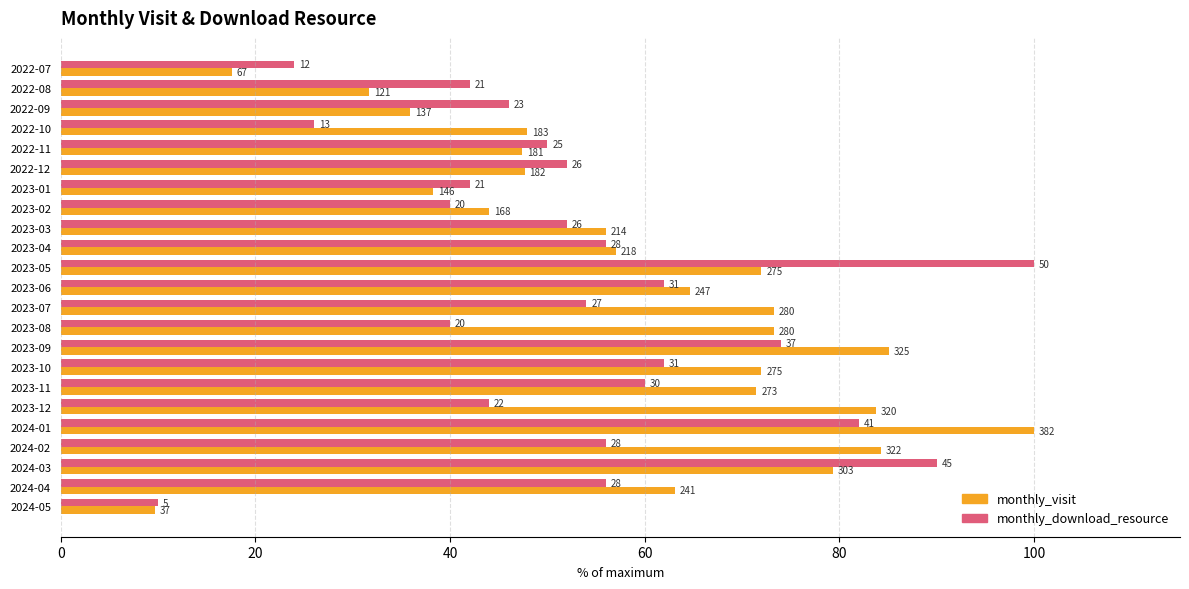

What are all the series names shown in the legend?

monthly_visit, monthly_download_resource